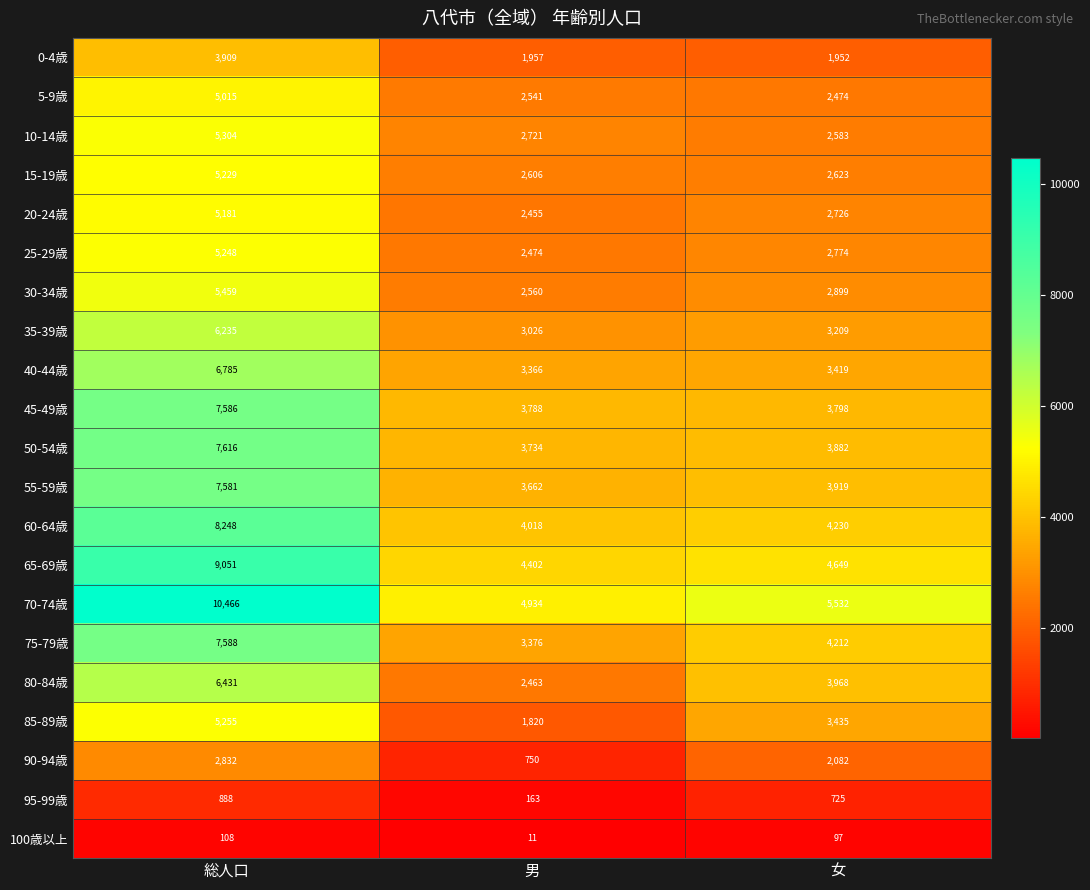

Which series has the widest spread of values?

70-74歳